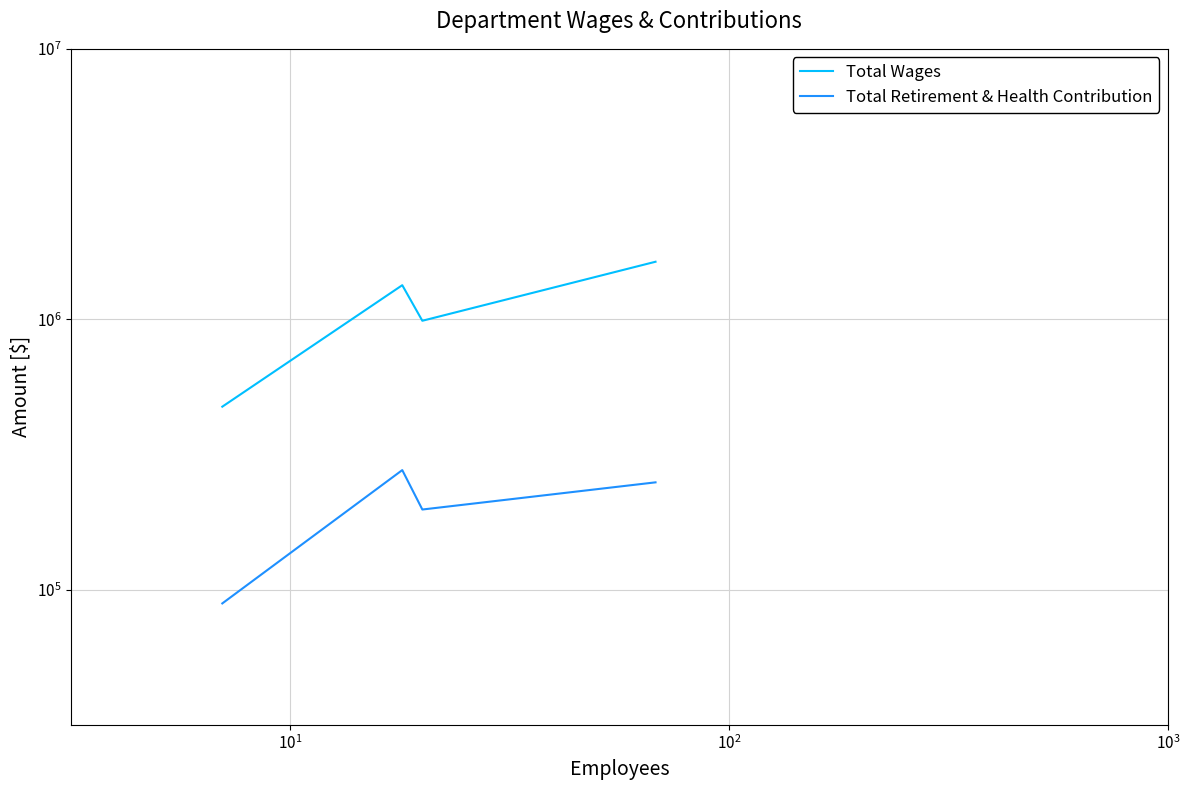

What are all the series names shown in the legend?

Total Wages, Total Retirement & Health Contribution